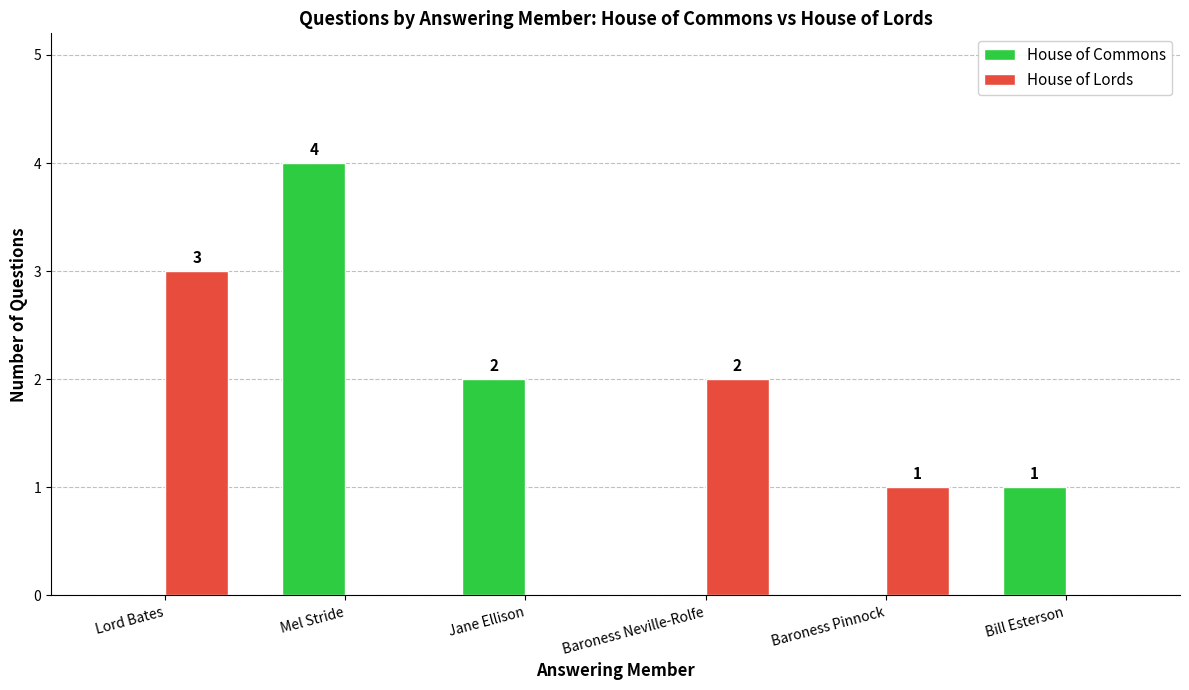

What is the sum of all House of Lords values?

6